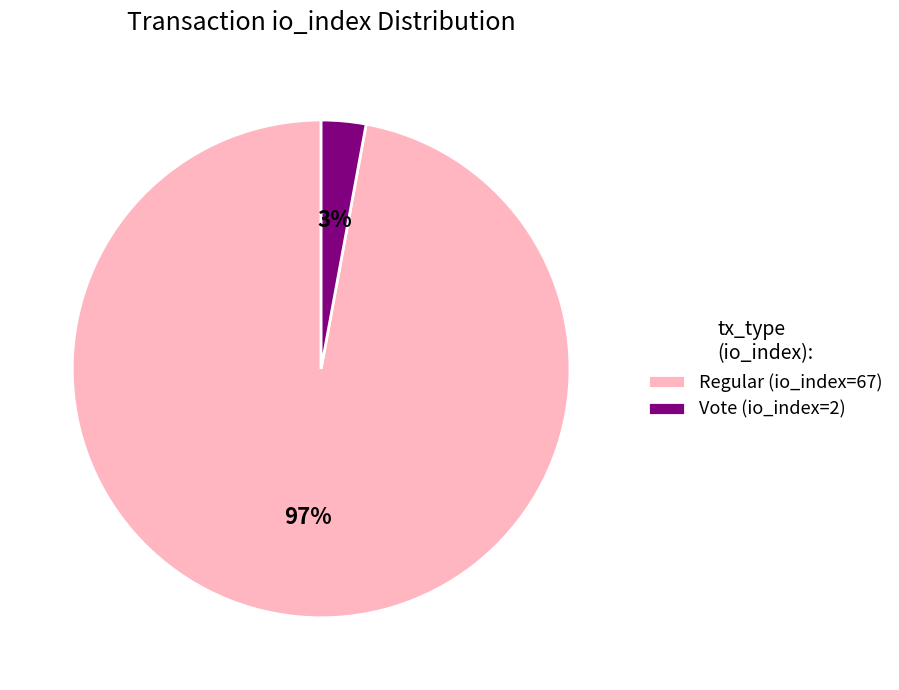

Is there a majority slice in this chart?

Yes